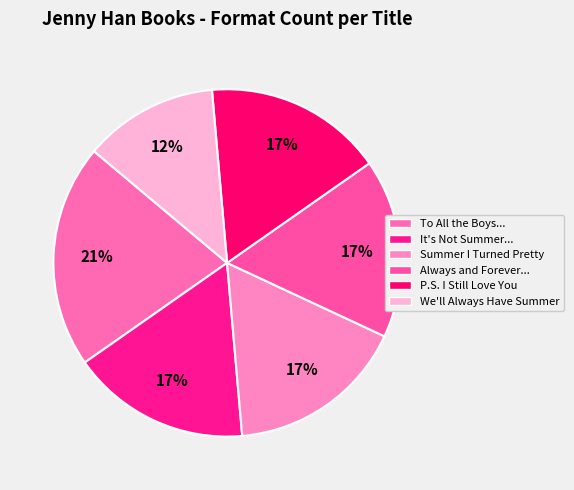

Which category has the biggest portion of the pie?

To All the Boys...